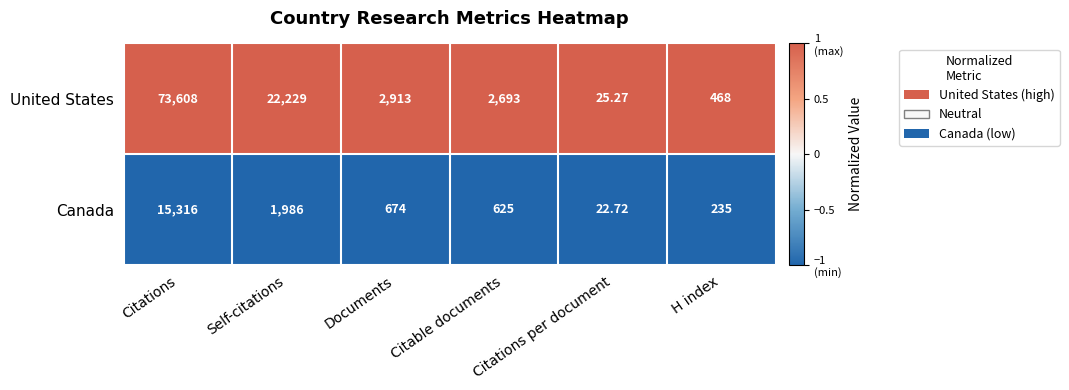

At which category is the sum across all series the highest?

Citations